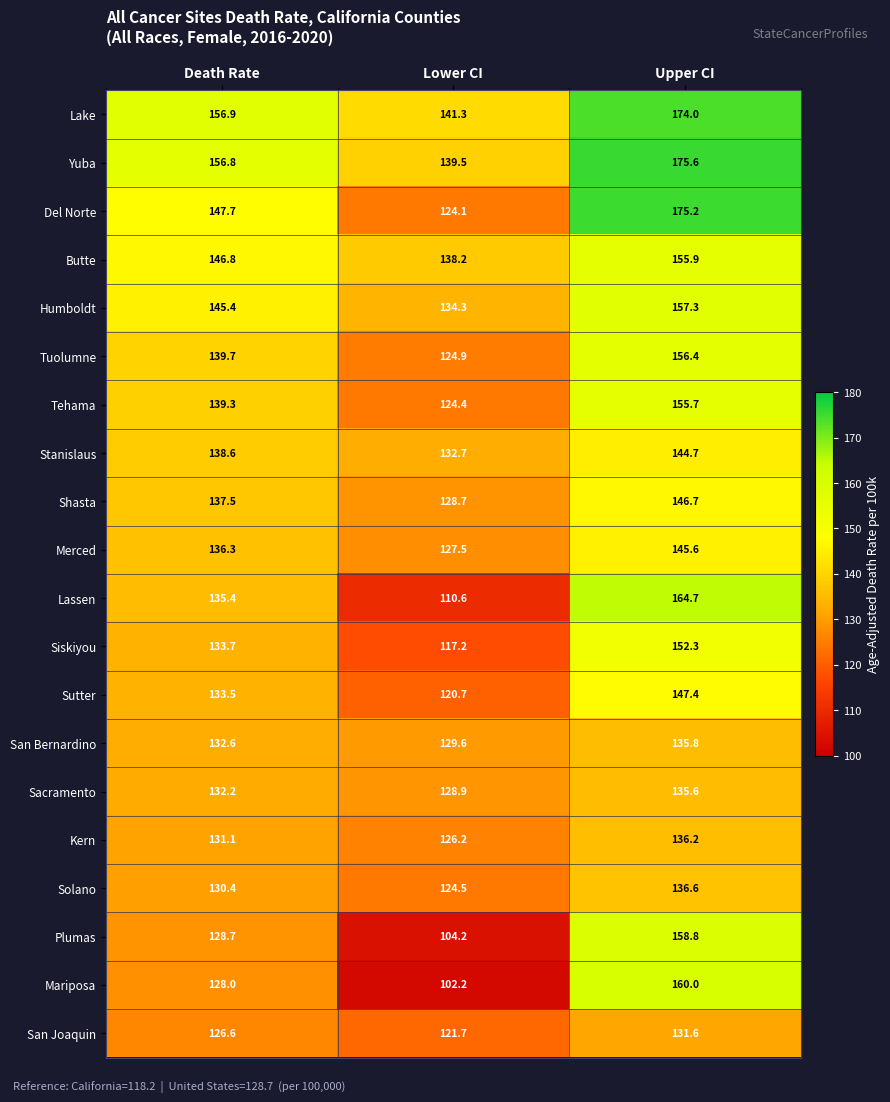

What is the total value across all series at Lower CI?

2501.4